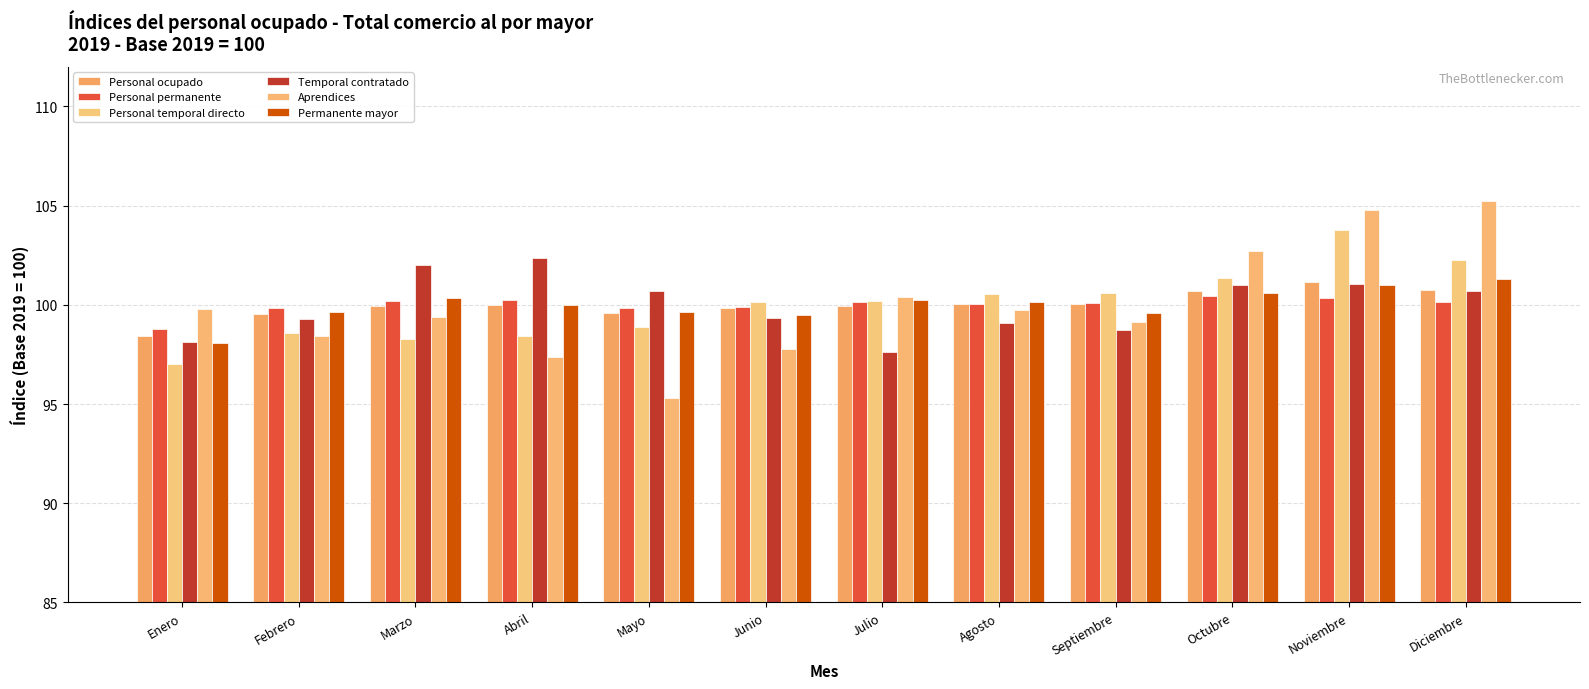

Which label corresponds to the largest value in the chart?

Diciembre